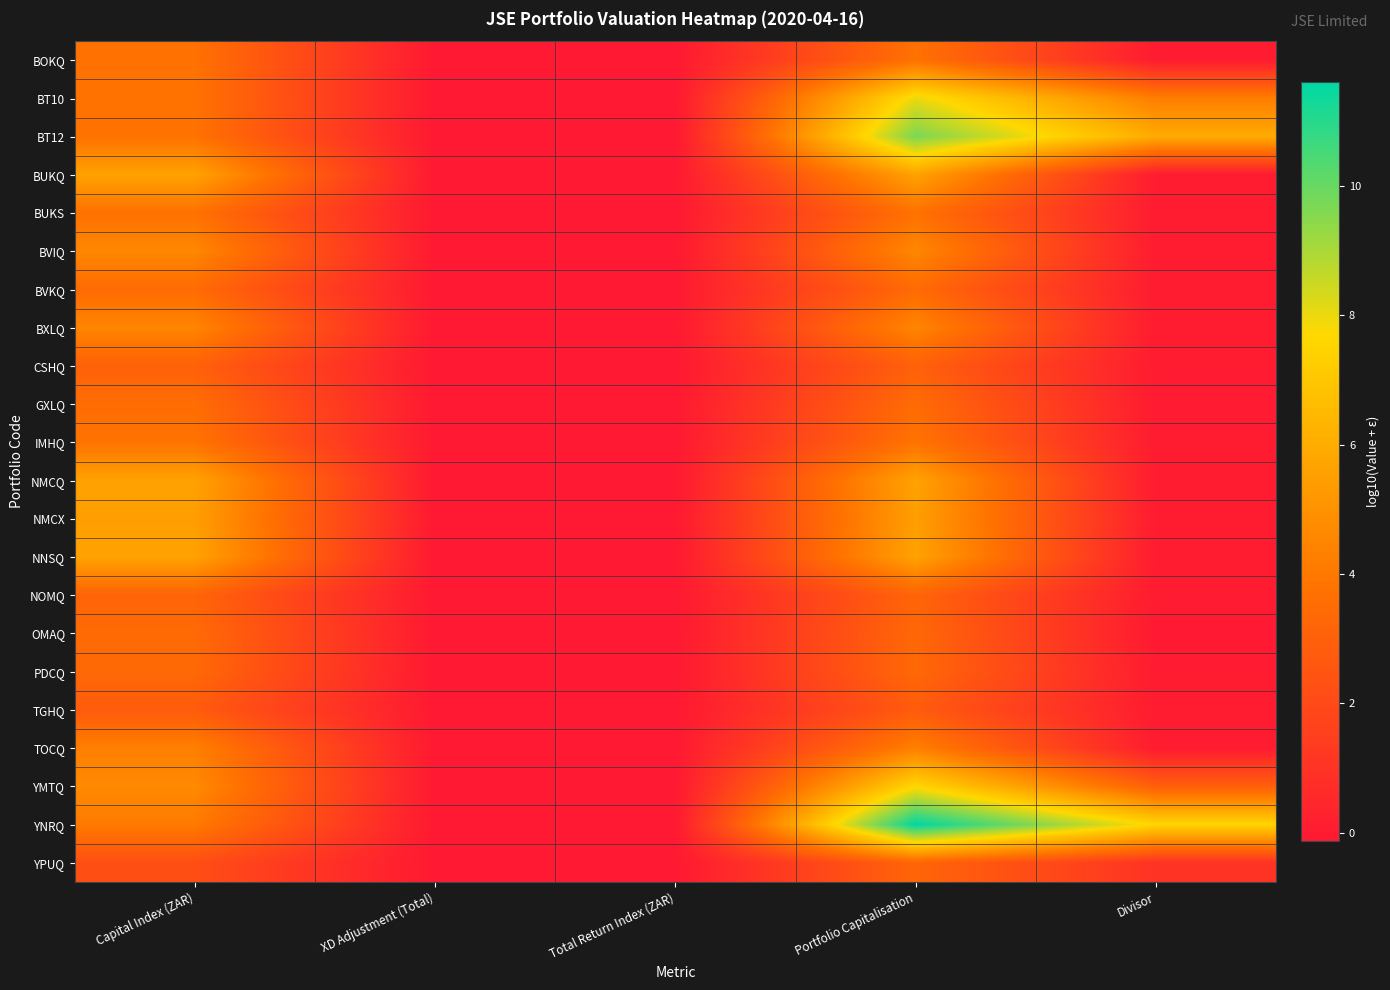

Reading left to right, transcribe all the data shown in this chart.

BOKQ: Capital Index (ZAR)=3.7	XD Adjustment (Total)=-0.1	Total Return Index (ZAR)=-0.1	Portfolio Capitalisation=3.7	Divisor=0.0
BT10: Capital Index (ZAR)=3.8	XD Adjustment (Total)=-0.1	Total Return Index (ZAR)=-0.1	Portfolio Capitalisation=8.0	Divisor=4.2
BT12: Capital Index (ZAR)=3.8	XD Adjustment (Total)=-0.1	Total Return Index (ZAR)=-0.1	Portfolio Capitalisation=9.7	Divisor=5.9
BUKQ: Capital Index (ZAR)=5.6	XD Adjustment (Total)=-0.1	Total Return Index (ZAR)=-0.1	Portfolio Capitalisation=5.6	Divisor=0.0
BUKS: Capital Index (ZAR)=3.7	XD Adjustment (Total)=-0.1	Total Return Index (ZAR)=-0.1	Portfolio Capitalisation=3.7	Divisor=0.0
BVIQ: Capital Index (ZAR)=4.6	XD Adjustment (Total)=-0.1	Total Return Index (ZAR)=-0.1	Portfolio Capitalisation=4.6	Divisor=0.0
BVKQ: Capital Index (ZAR)=3.5	XD Adjustment (Total)=-0.1	Total Return Index (ZAR)=-0.1	Portfolio Capitalisation=3.5	Divisor=0.0
BXLQ: Capital Index (ZAR)=4.5	XD Adjustment (Total)=-0.1	Total Return Index (ZAR)=-0.1	Portfolio Capitalisation=4.5	Divisor=0.0
CSHQ: Capital Index (ZAR)=3.0	XD Adjustment (Total)=-0.1	Total Return Index (ZAR)=-0.1	Portfolio Capitalisation=3.0	Divisor=0.0
GXLQ: Capital Index (ZAR)=3.5	XD Adjustment (Total)=-0.1	Total Return Index (ZAR)=-0.1	Portfolio Capitalisation=3.5	Divisor=-0.1
IMHQ: Capital Index (ZAR)=3.8	XD Adjustment (Total)=-0.1	Total Return Index (ZAR)=-0.1	Portfolio Capitalisation=3.8	Divisor=0.0
NMCQ: Capital Index (ZAR)=5.6	XD Adjustment (Total)=-0.1	Total Return Index (ZAR)=-0.1	Portfolio Capitalisation=5.6	Divisor=0.0
NMCX: Capital Index (ZAR)=5.5	XD Adjustment (Total)=-0.1	Total Return Index (ZAR)=-0.1	Portfolio Capitalisation=5.5	Divisor=0.0
NNSQ: Capital Index (ZAR)=5.6	XD Adjustment (Total)=-0.1	Total Return Index (ZAR)=-0.1	Portfolio Capitalisation=5.6	Divisor=0.0
NOMQ: Capital Index (ZAR)=3.2	XD Adjustment (Total)=-0.1	Total Return Index (ZAR)=-0.1	Portfolio Capitalisation=3.2	Divisor=0.0
OMAQ: Capital Index (ZAR)=3.4	XD Adjustment (Total)=-0.1	Total Return Index (ZAR)=-0.1	Portfolio Capitalisation=3.3	Divisor=-0.1
PDCQ: Capital Index (ZAR)=3.3	XD Adjustment (Total)=-0.1	Total Return Index (ZAR)=-0.1	Portfolio Capitalisation=3.3	Divisor=0.0
TGHQ: Capital Index (ZAR)=2.8	XD Adjustment (Total)=-0.1	Total Return Index (ZAR)=-0.1	Portfolio Capitalisation=2.8	Divisor=0.0
TOCQ: Capital Index (ZAR)=4.3	XD Adjustment (Total)=-0.1	Total Return Index (ZAR)=-0.1	Portfolio Capitalisation=4.3	Divisor=0.0
YMTQ: Capital Index (ZAR)=4.7	XD Adjustment (Total)=-0.1	Total Return Index (ZAR)=-0.1	Portfolio Capitalisation=7.6	Divisor=2.9
YNRQ: Capital Index (ZAR)=4.1	XD Adjustment (Total)=-0.1	Total Return Index (ZAR)=-0.1	Portfolio Capitalisation=11.6	Divisor=7.5
YPUQ: Capital Index (ZAR)=2.2	XD Adjustment (Total)=-0.1	Total Return Index (ZAR)=-0.1	Portfolio Capitalisation=3.2	Divisor=1.0